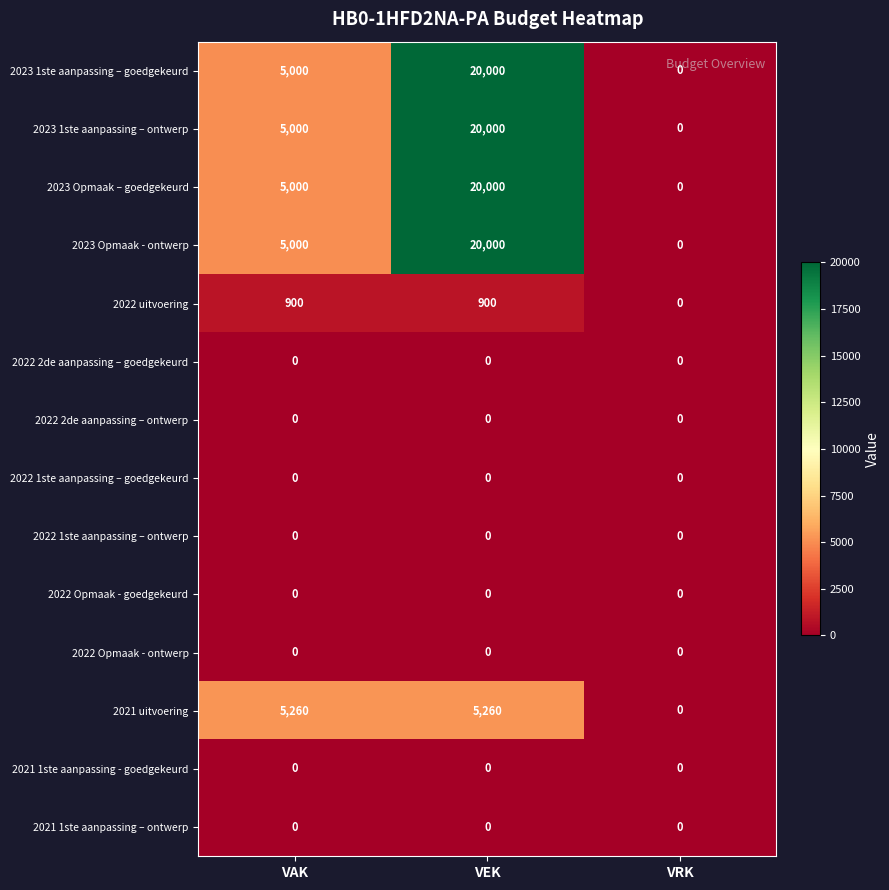

True or false: 2022 1ste aanpassing – ontwerp has a value of 0 at VAK.

True